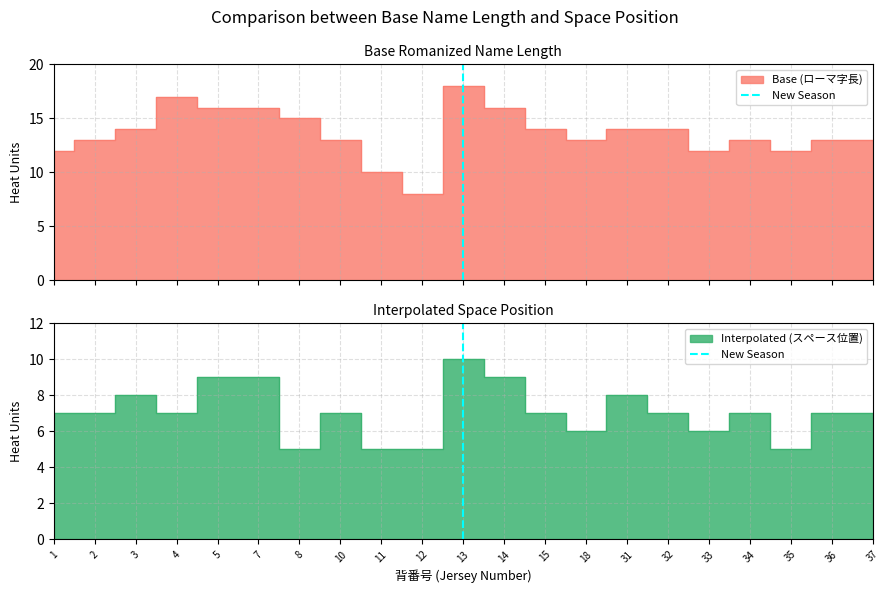

Which has a higher value, 13 or 13?

13